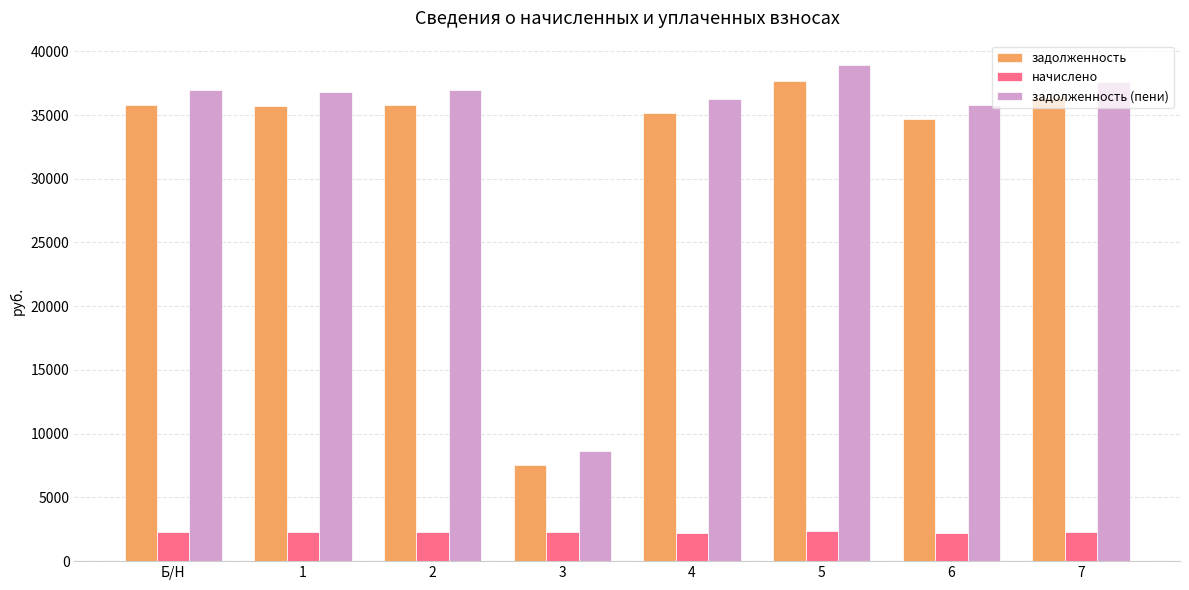

What is the label of the 4th bar from the left?

3